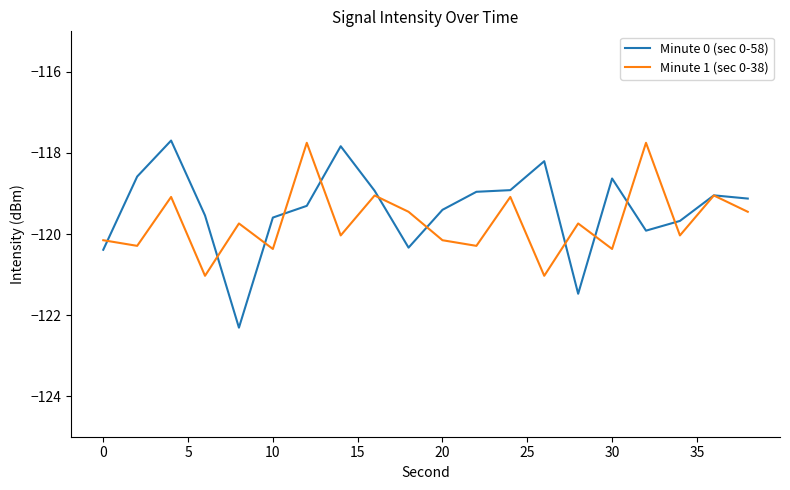

What is the smallest value displayed?

-122.3